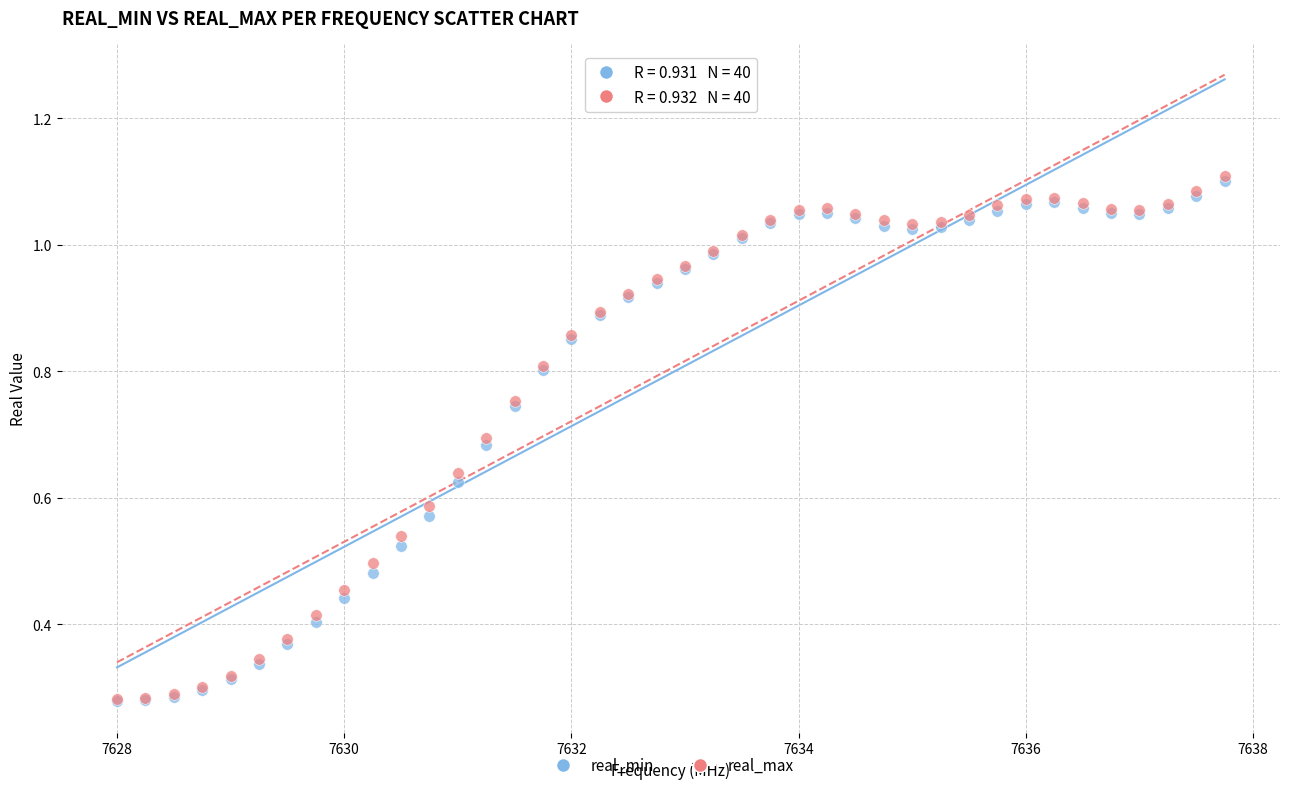

Which series has the largest Y range (max minus min)?

real_max